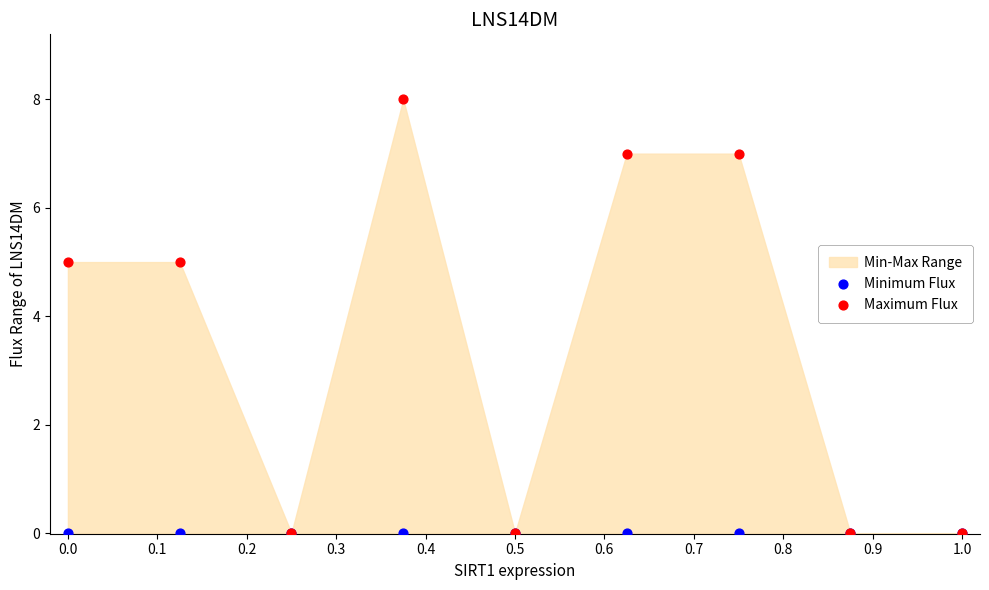

Which series has the widest spread of Y values?

Maximum Flux